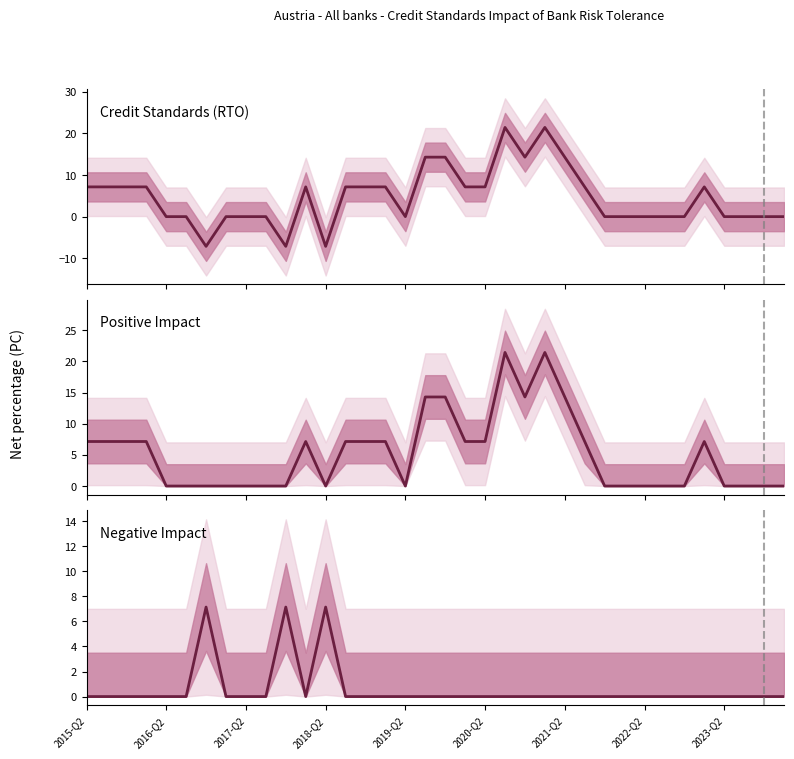

Is the value of Negative Impact at 2021-Q2 greater than the value of Credit Standards (RTO) at 2022-Q2?

No